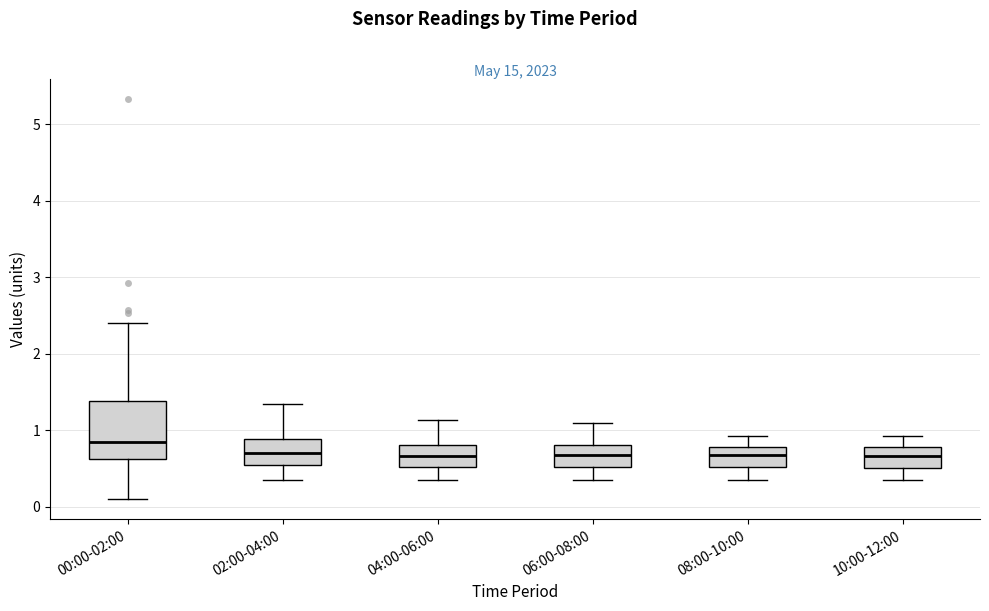

Which box is the tallest, from its lower edge to its upper edge?

00:00-02:00